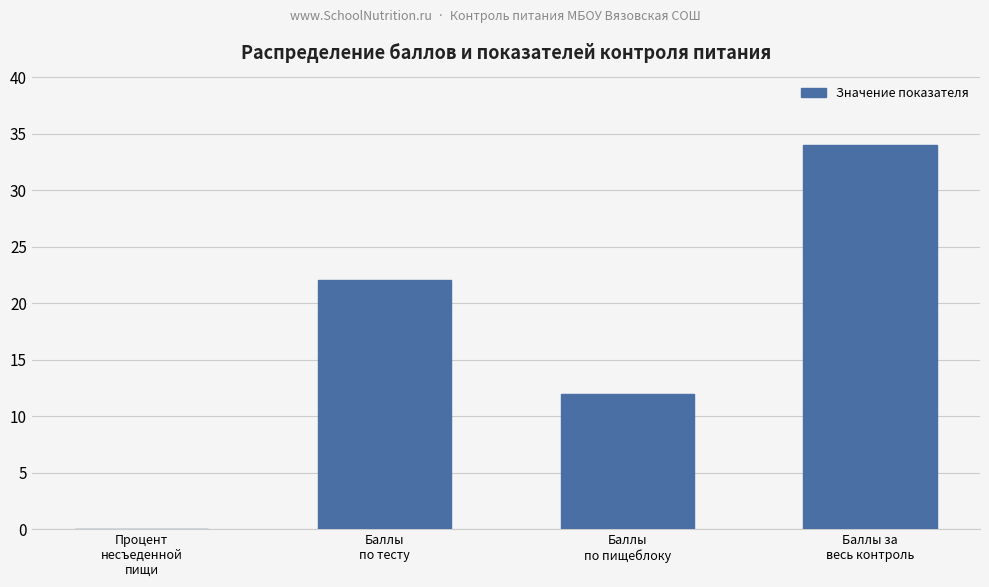

What is the sum of all values?

68